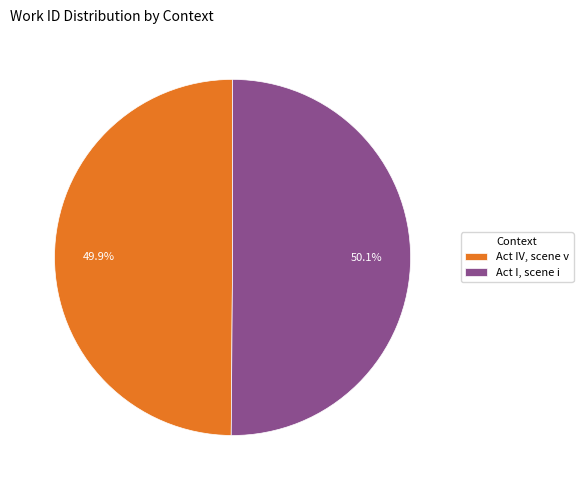

How many slices are in this pie chart?

2